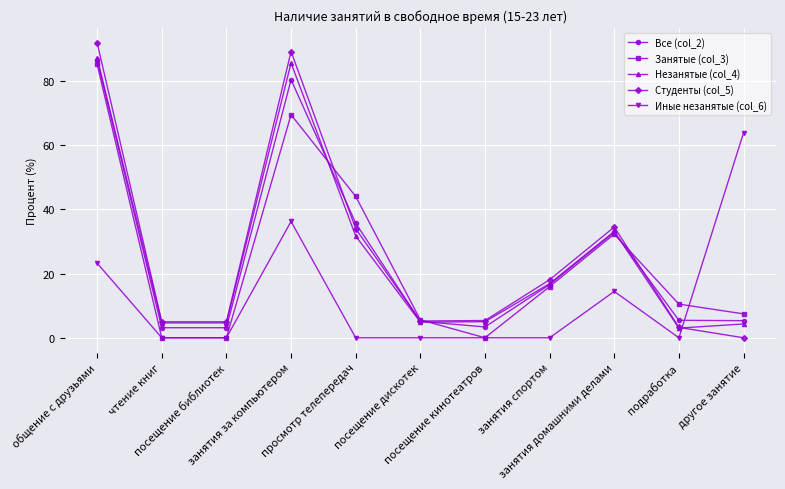

What is the highest value of the Все (col_2) series?

86.5